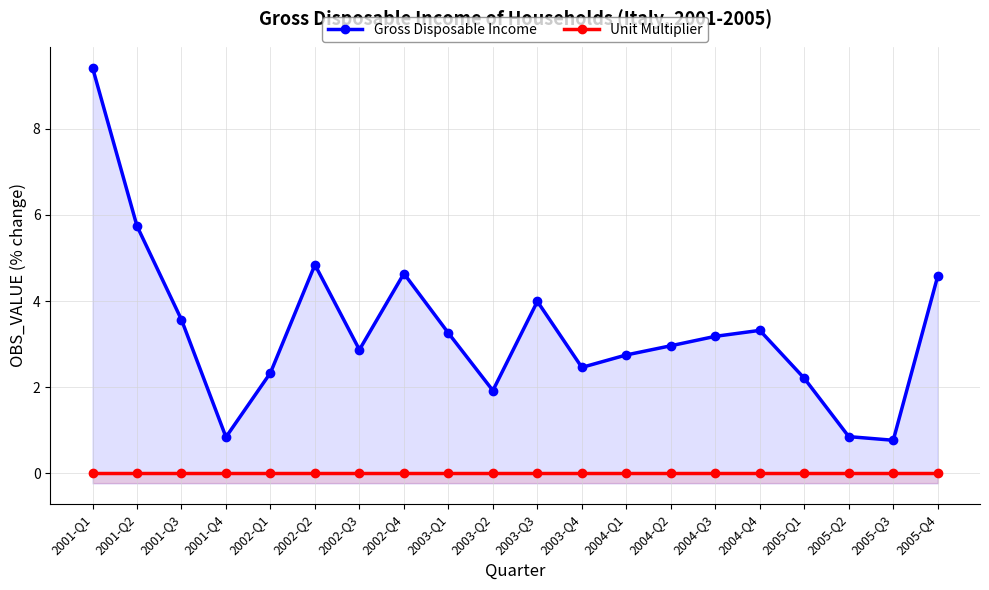

True or false: Gross Disposable Income and Unit Multiplier intersect in this chart.

False